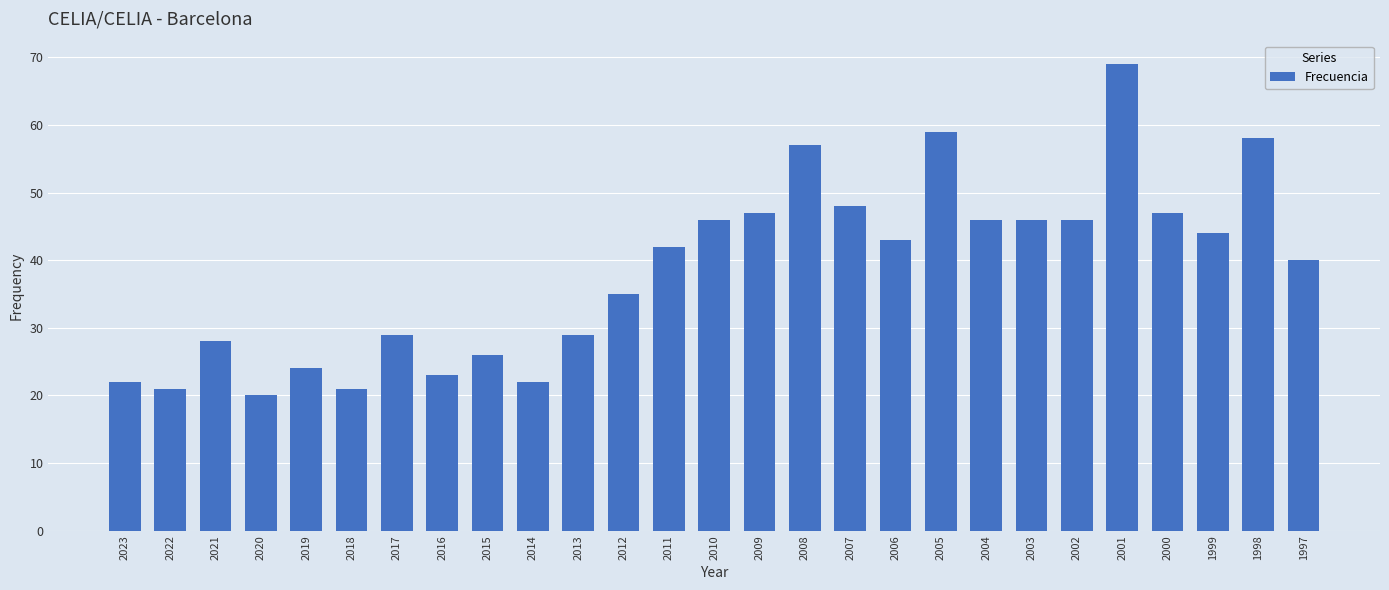

What is the change in value from 2013 to 2010?

+17